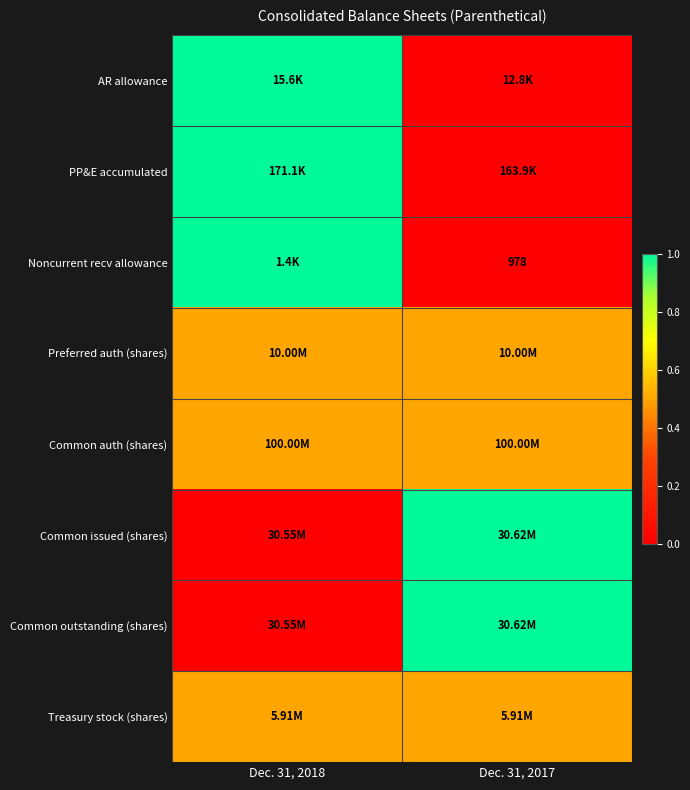

Count the number of categories in the chart.

2